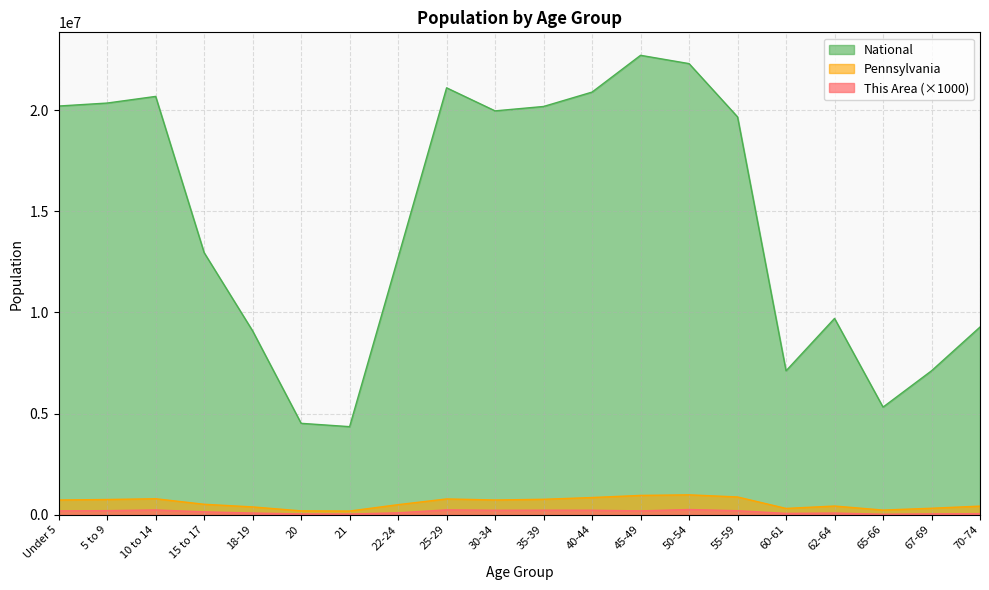

At which label does Pennsylvania reach its minimum?

21